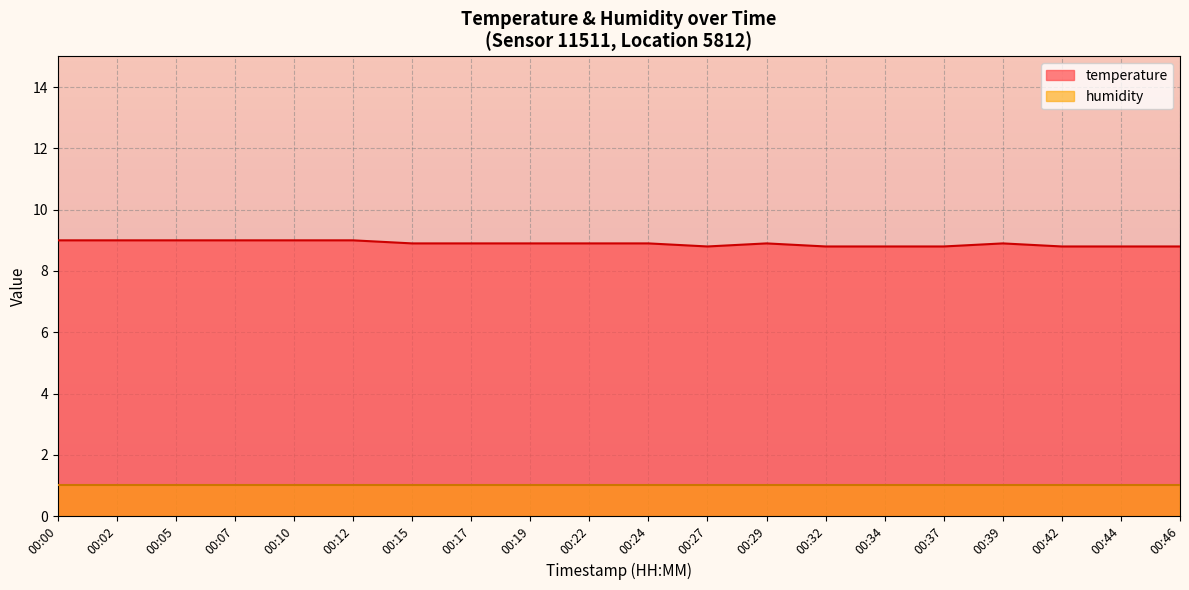

Where is the first local minimum?

00:27